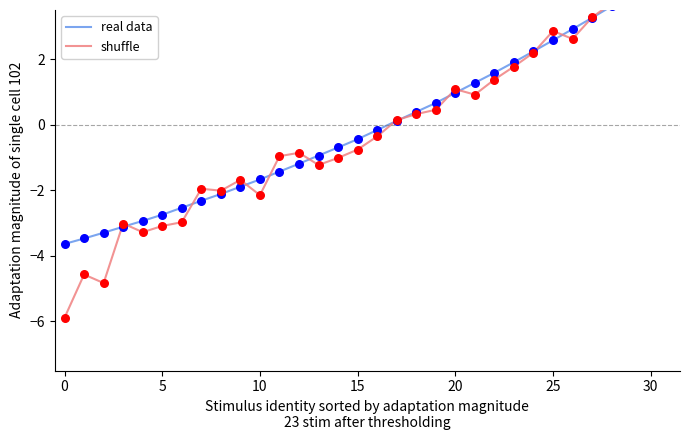

Is the value of shuffle at 30 greater than the value of real data at 28?

No